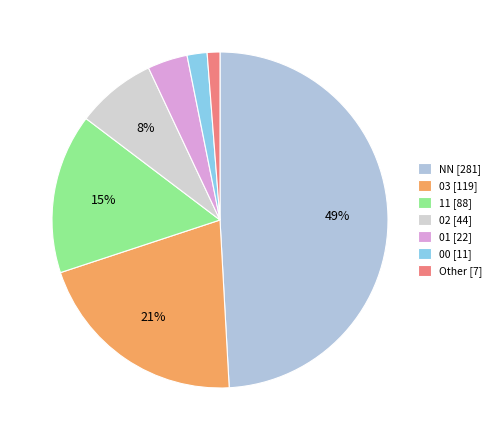

To the nearest percent, what is the combined percentage of 11 and 03?

36%